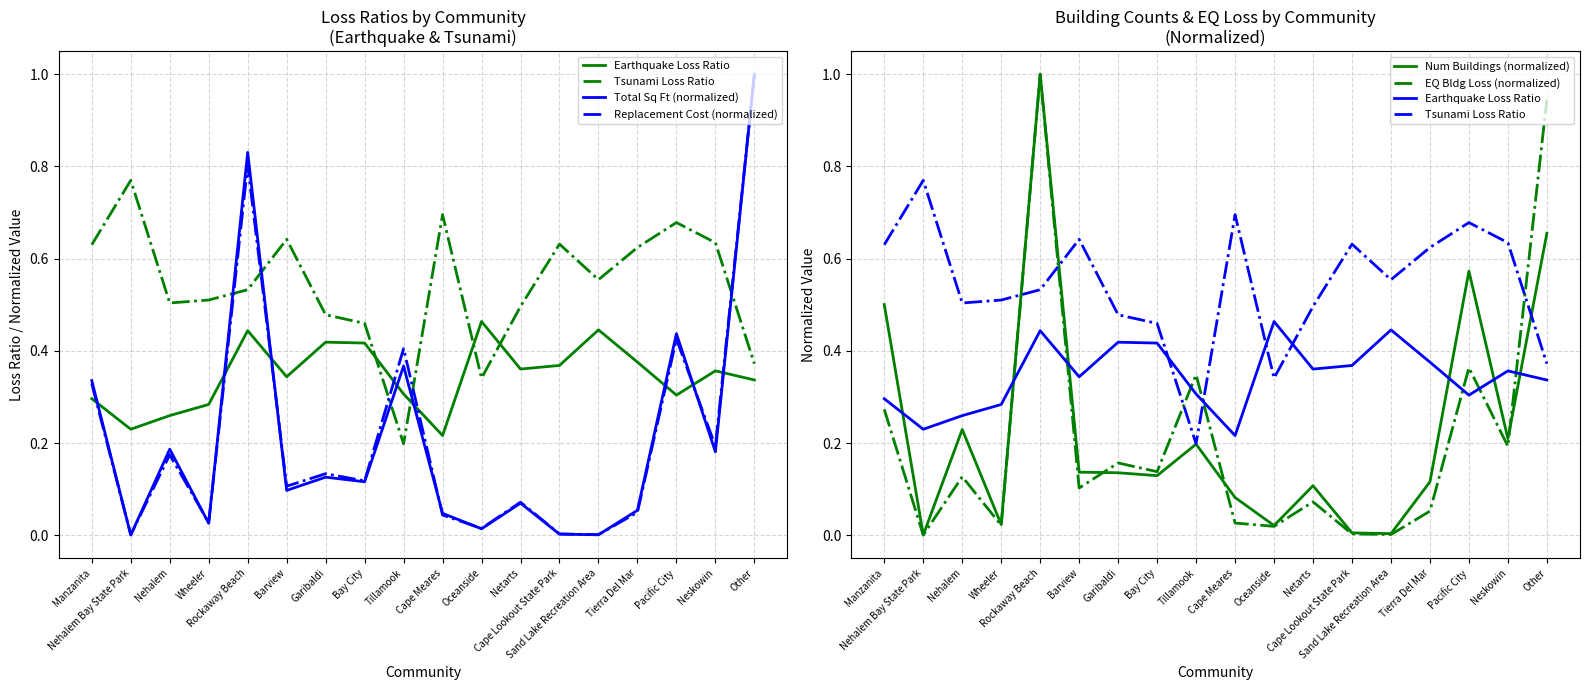

The Num Buildings (normalized) series shows 0.0 at Cape Lookout State Park. True or false?

False